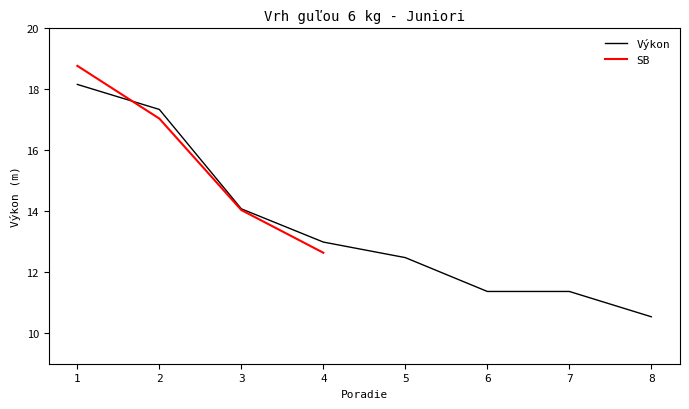

List the labels in order of Výkon value, smallest first.

8, 6, 7, 5, 4, 3, 2, 1